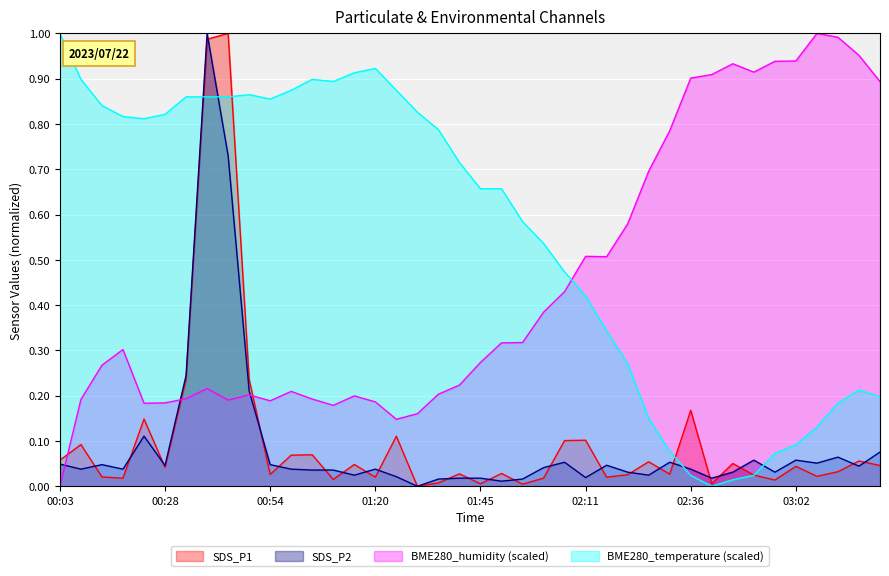

Where do BME280_temperature and SDS_P1 first cross each other?

00:34 and 00:39